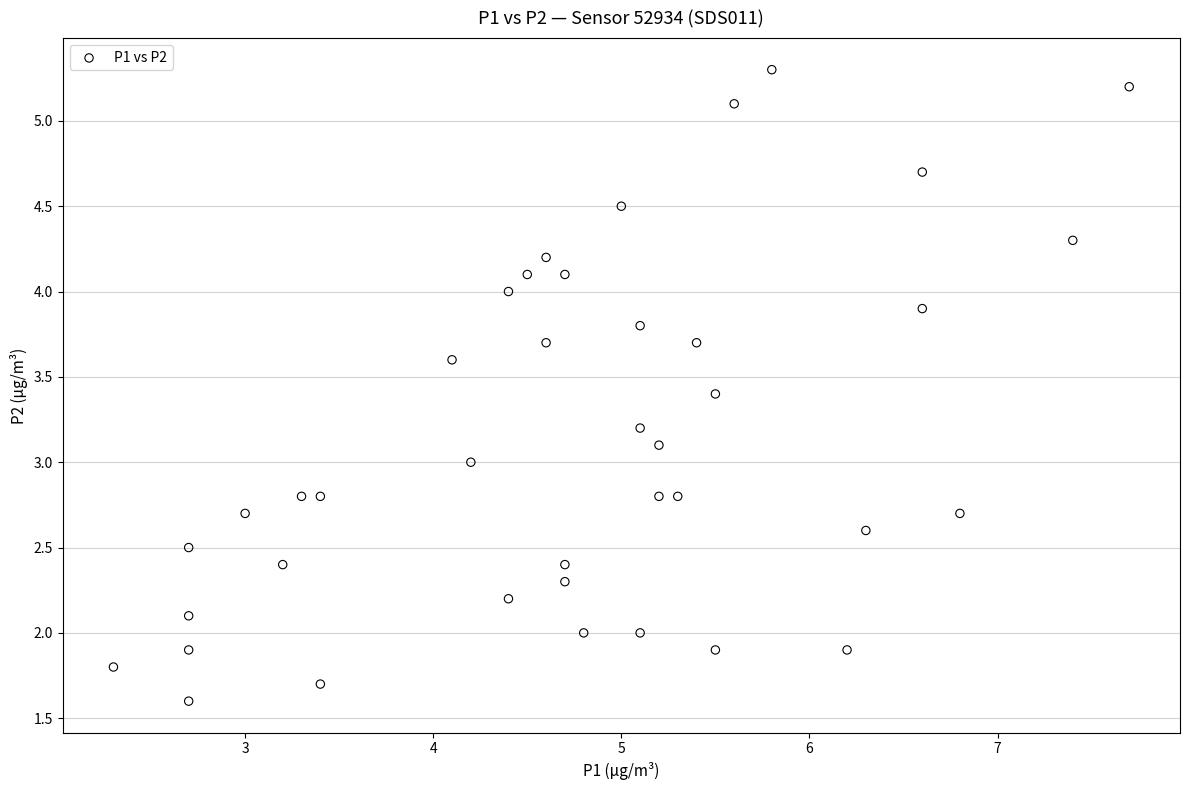

What is the range of Y values (max minus min)?

3.7